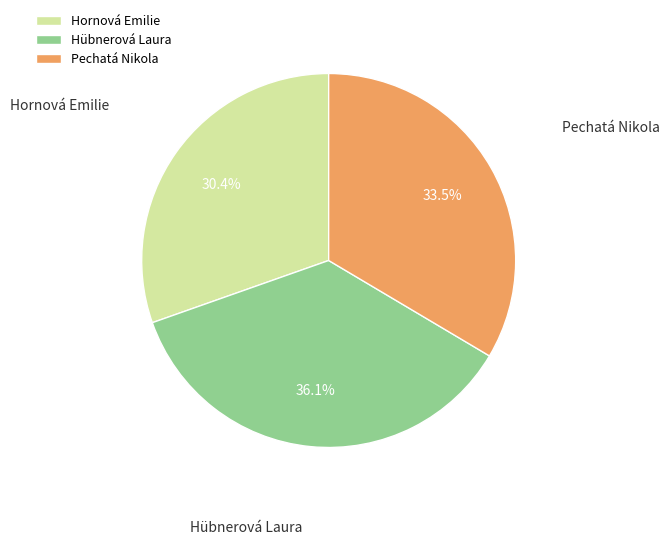

Which category has the smallest portion of the pie?

Hornová Emilie